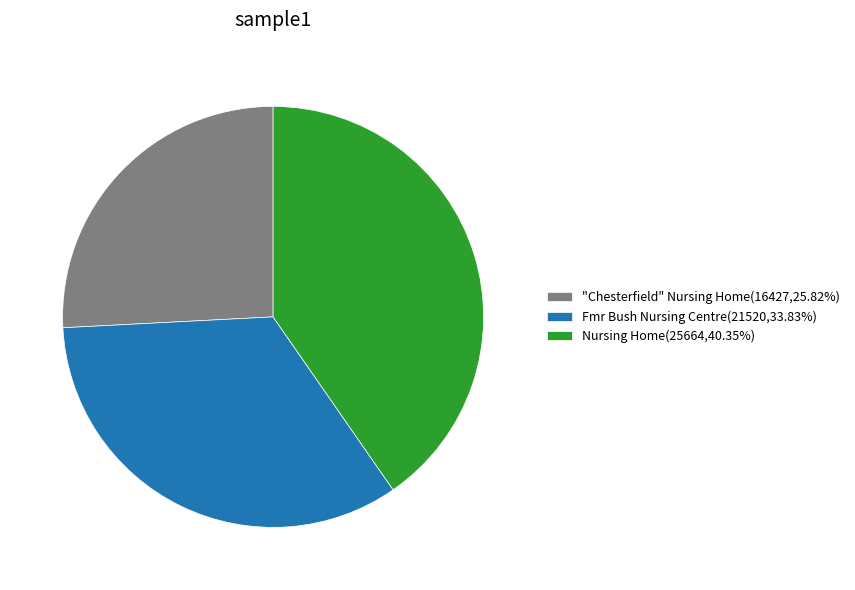

What is the ratio of the value at "Chesterfield" Nursing Home(16427,25.82%) to the value at Nursing Home(25664,40.35%)?

0.6